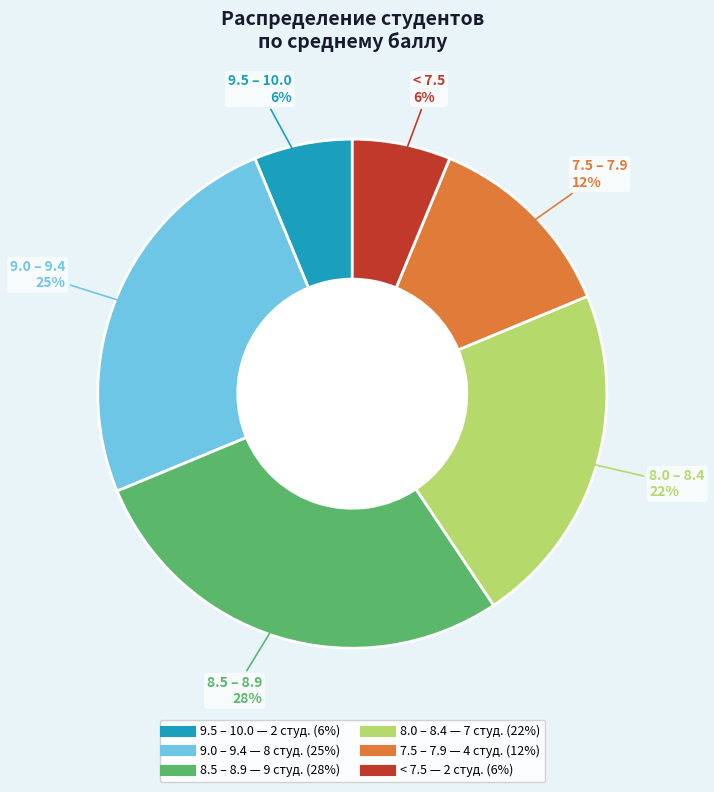

Does any single category account for the majority?

No